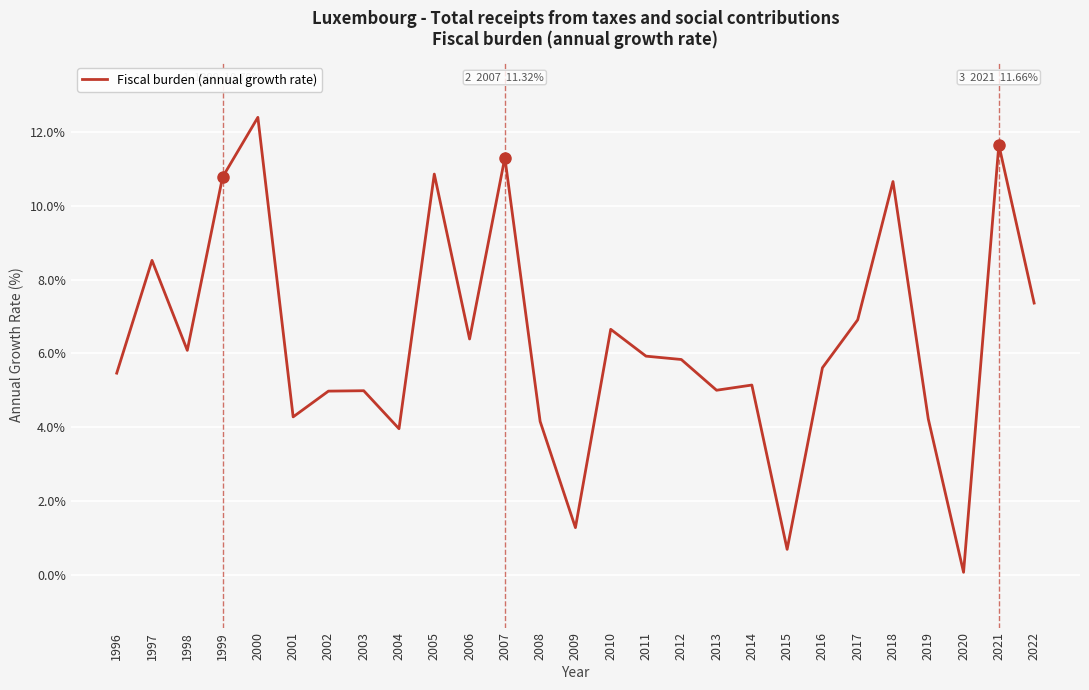

True or false: the data shows 1.2 at 2004.

False